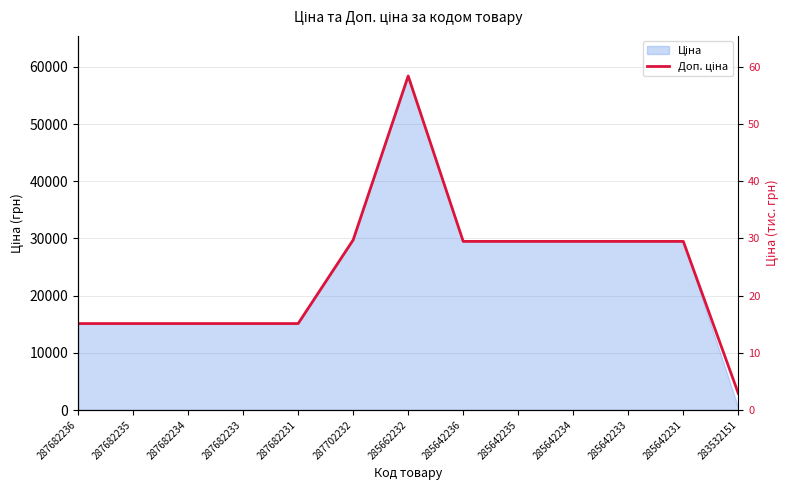

Reading left to right, list all the values displayed in this chart.

15120.0	15120.0	15120.0	15120.0	15120.0	29747.2	58426.5	29491.5	29491.5	29491.5	29491.5	29491.5	2878.8